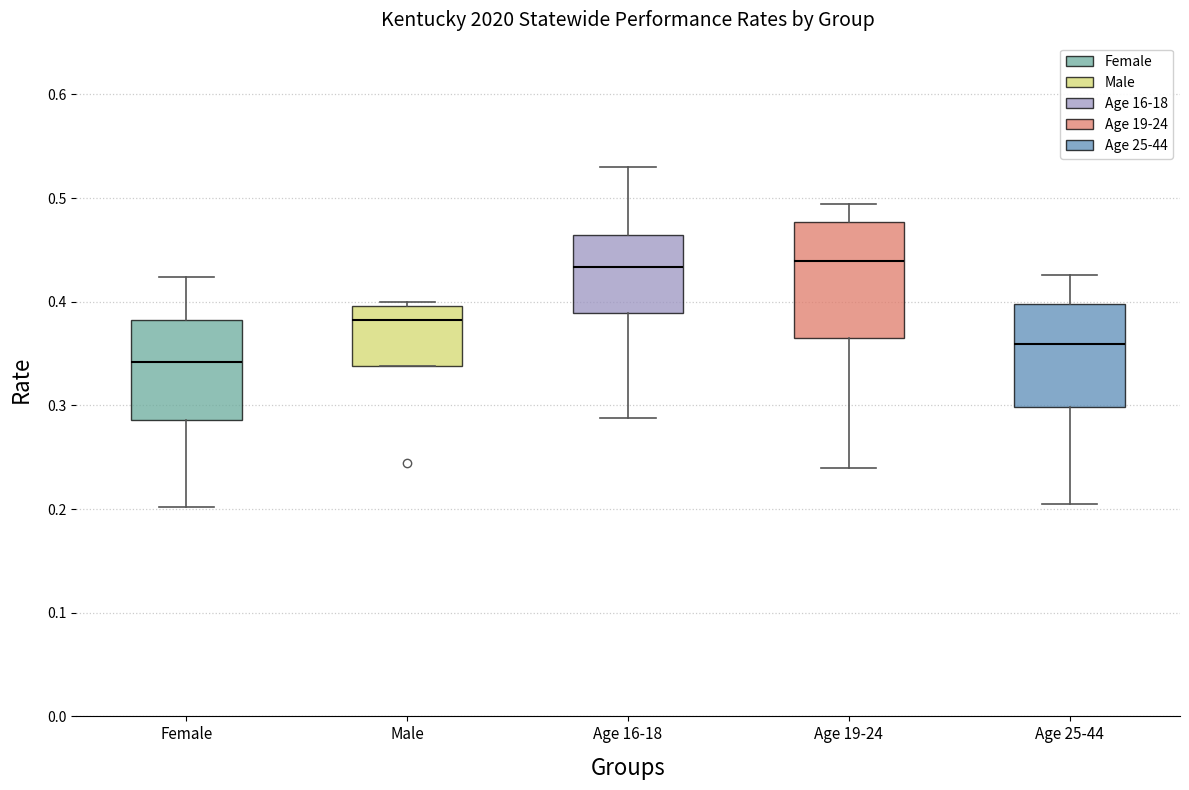

Reading left to right, transcribe this box plot: for each box, give where its median line is, the range the box spans, and where its two whiskers end, as read against the y-axis. The values are not printed on the chart, so give them approximately, as read against the axis.

Female: median 0.34, box 0.29 to 0.38, whiskers 0.20 to 0.42
Male: median 0.38, box 0.34 to 0.40, whiskers 0.34 to 0.40 (just above the box's upper edge)
Age 16-18: median 0.43, box 0.39 to 0.46, whiskers 0.29 to 0.53
Age 19-24: median 0.44, box 0.37 to 0.48, whiskers 0.24 to 0.49
Age 25-44: median 0.36, box 0.30 to 0.40, whiskers 0.21 to 0.43